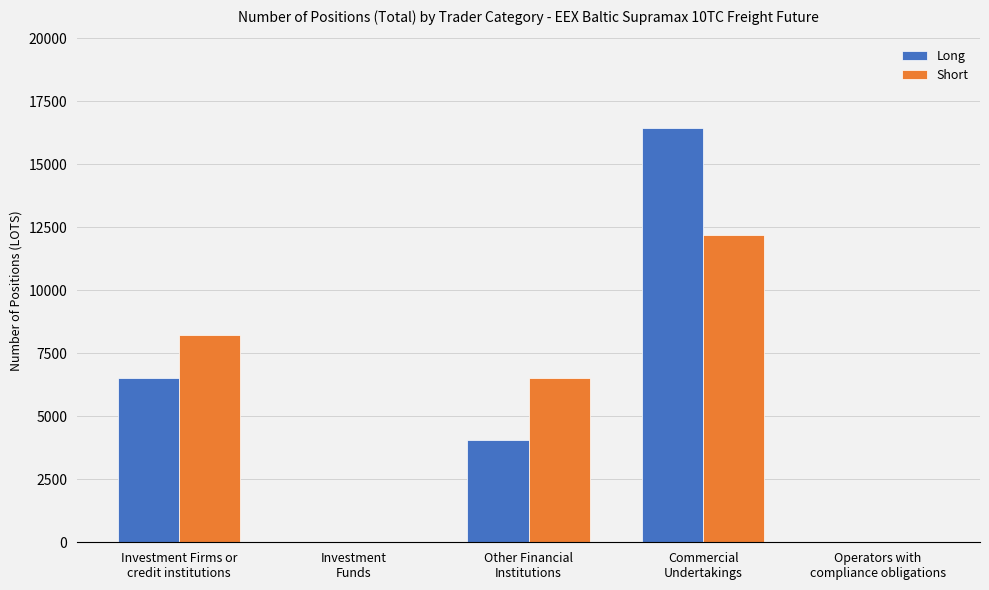

What is the sum of all Long values?

27022.3